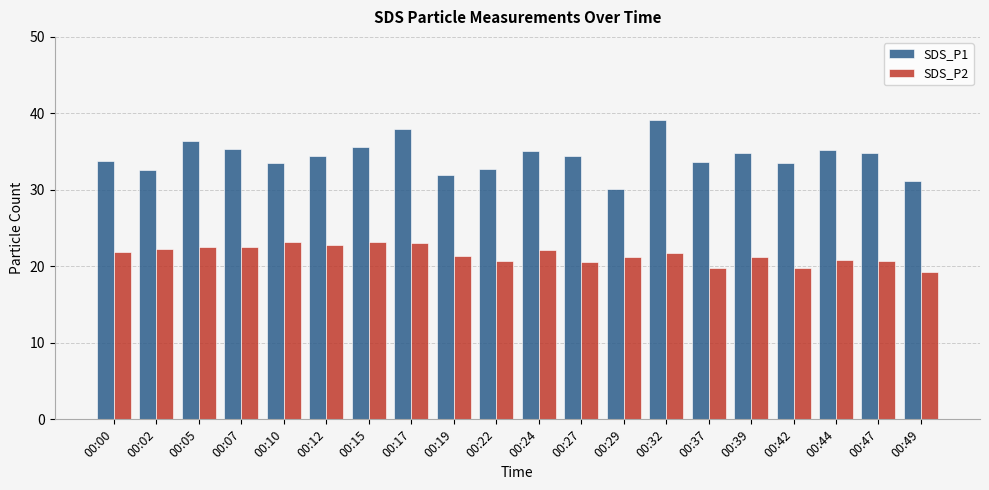

Which category has the highest value in the SDS_P1 series?

00:32